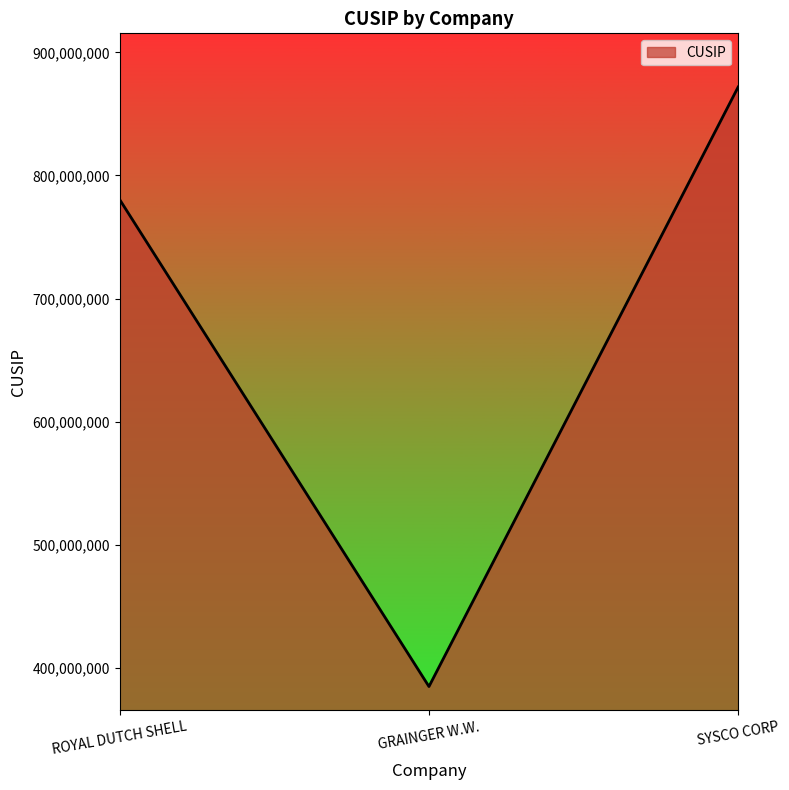

List the labels in order of value, smallest first.

GRAINGER W.W., ROYAL DUTCH SHELL, SYSCO CORP